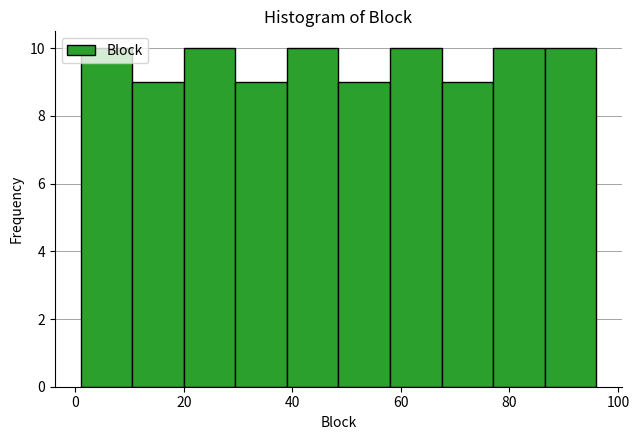

Reading left to right, list every bar in this chart as the range it spans on the x-axis followed by its height. Neither the bar edges nor the heights are printed on the chart, so give them approximately, as read against the axes.

1.0 to 10.5: 10
10.5 to 20.0: 9
20.0 to 29.5: 10
29.5 to 39.0: 9
39.0 to 48.5: 10
48.5 to 58.0: 9
58.0 to 67.5: 10
67.5 to 77.0: 9
77.0 to 86.5: 10
86.5 to 96.0: 10